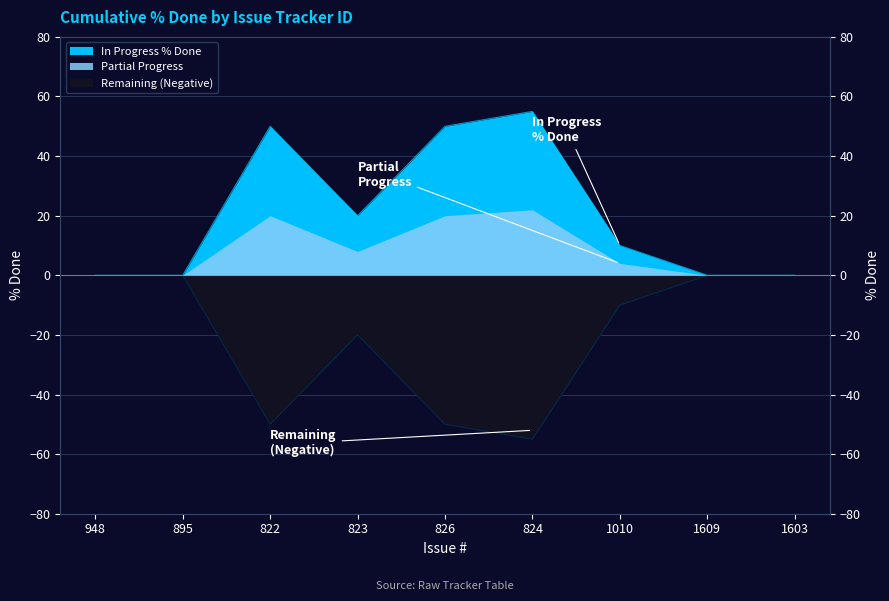

True or false: Negative % Done and % Done intersect in this chart.

False